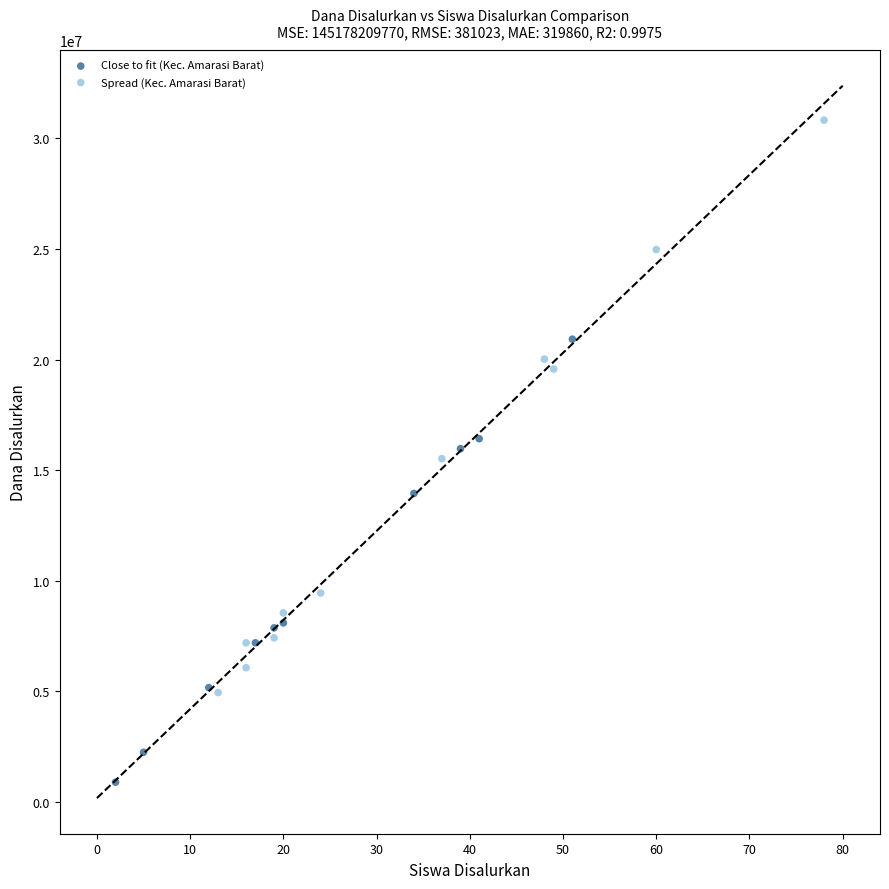

Which series contains the lowest Y value?

Close to fit (Kec. Amarasi Barat)